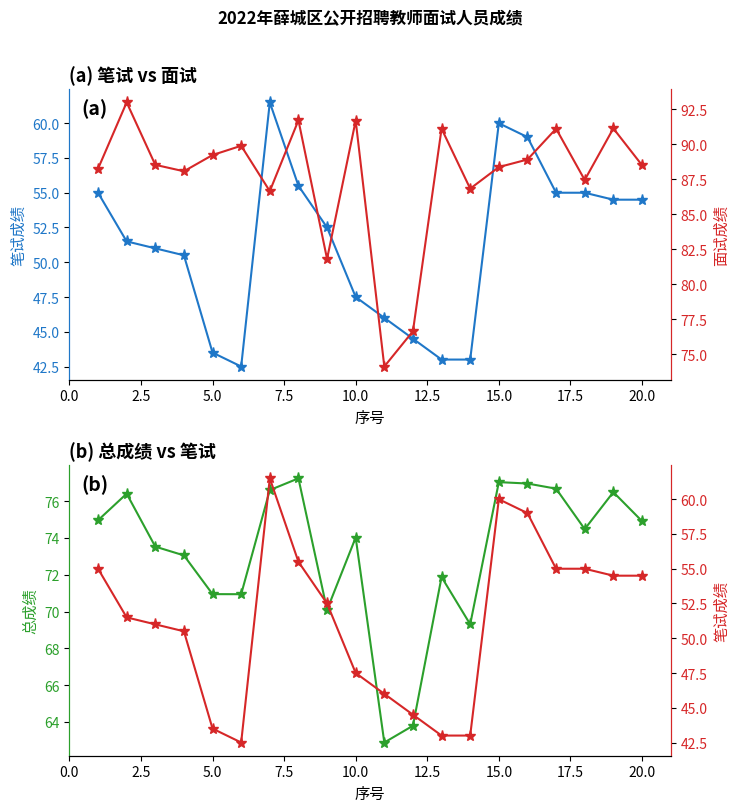

Which series has the widest spread of values?

笔试